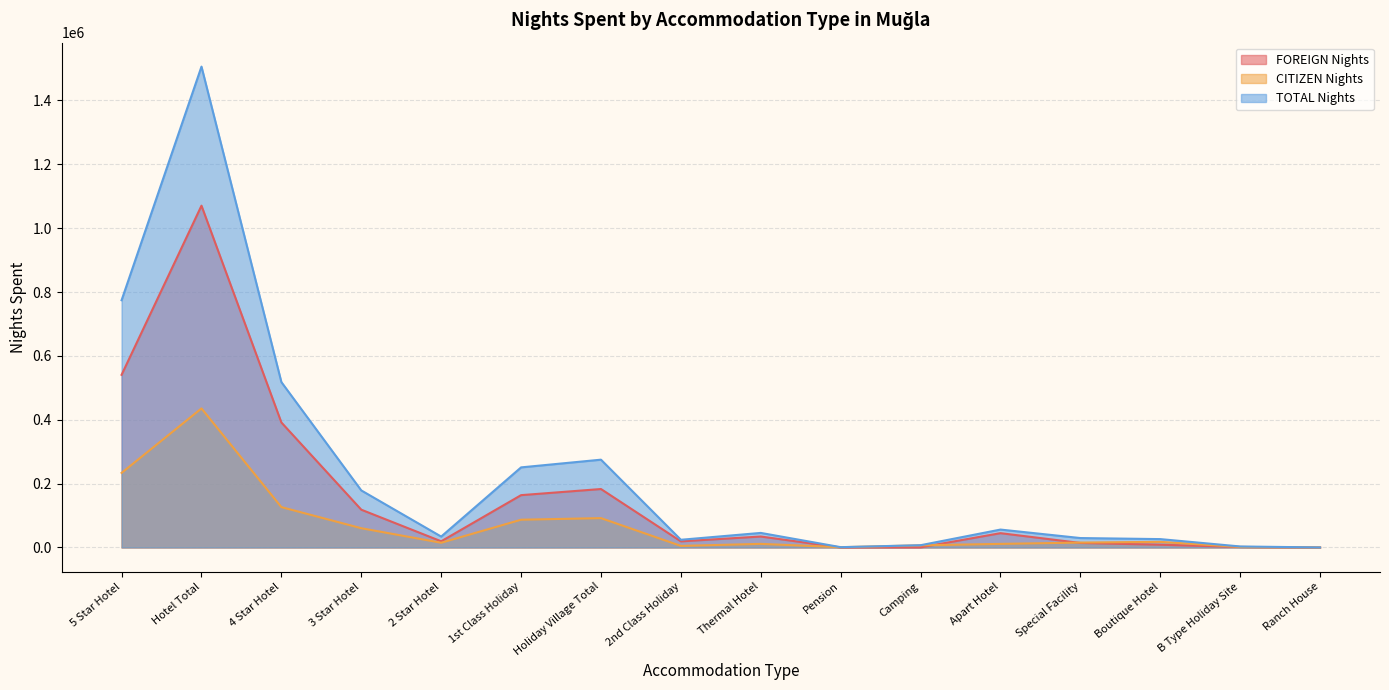

At how many categories does at least one series exceed 105343?

6